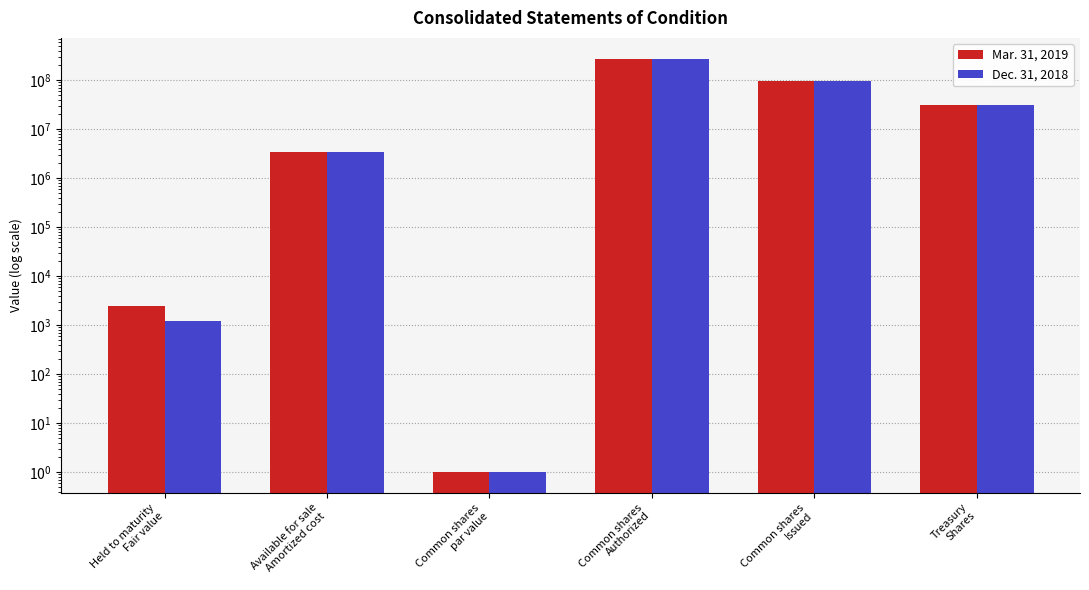

Which label corresponds to the largest value in the chart?

Common shares
Authorized